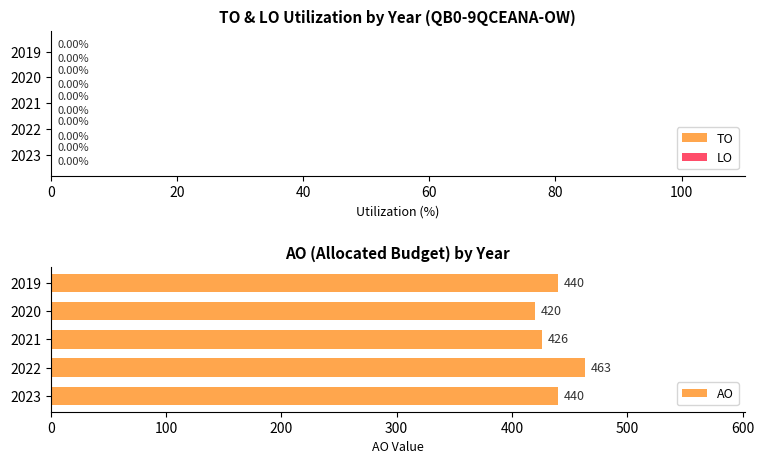

Approximately how many times larger is the value at 2022 compared to 2023?

1.1